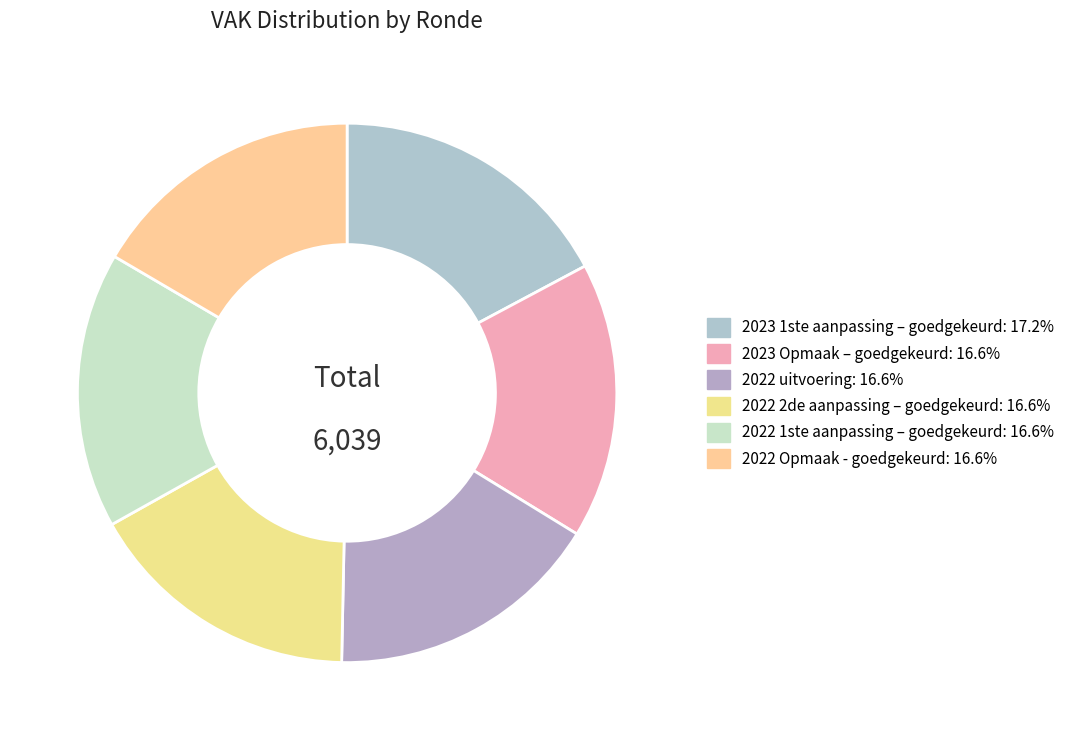

Is it true that 2022 Opmaak - goedgekeurd is 26% of the pie?

False